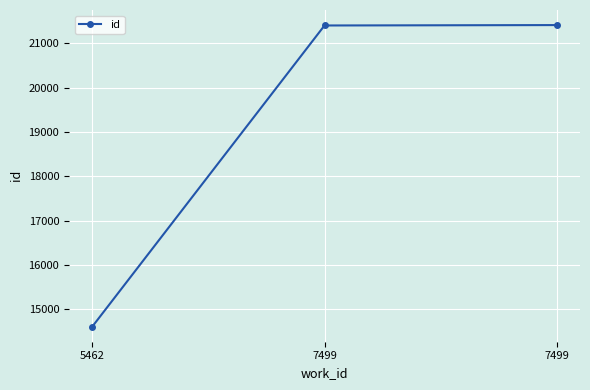

Does the chart have visible grid lines?

Yes